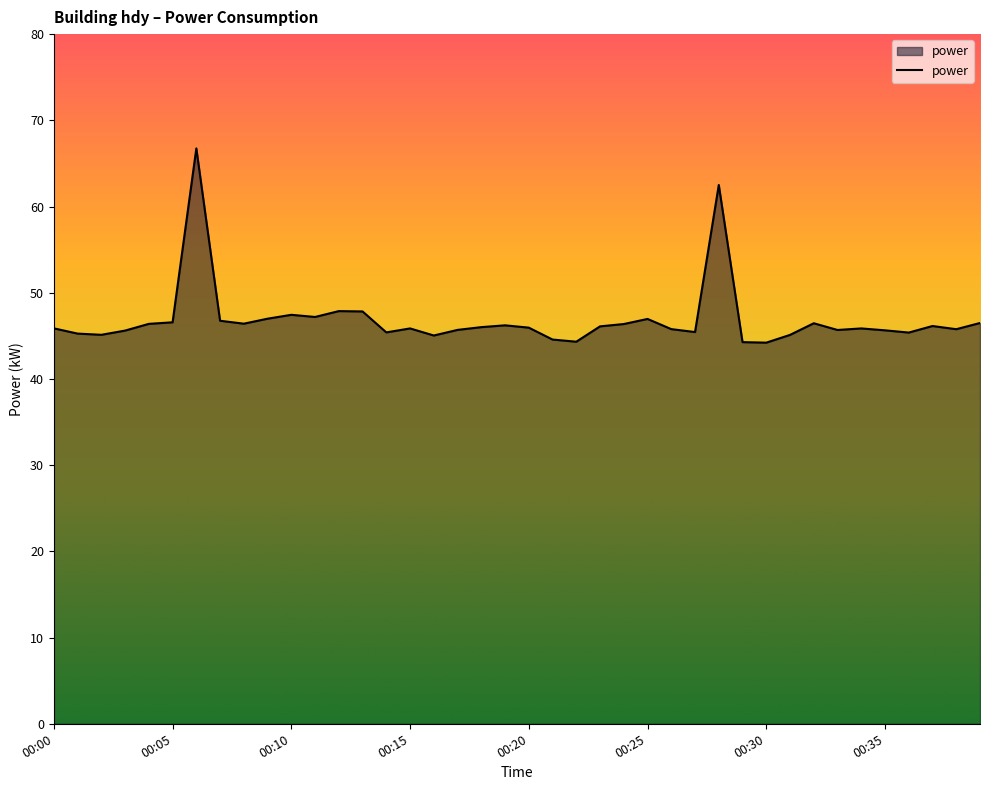

What is the minimum value shown in the chart?

44.2